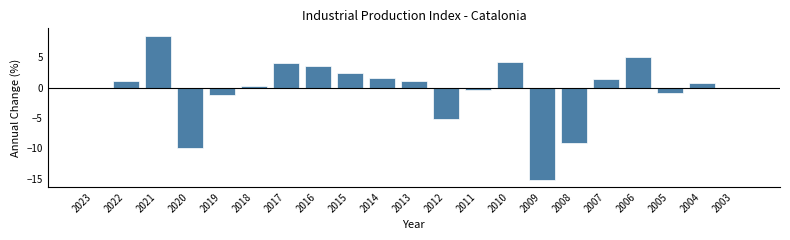

The chart shows a value of 4.3 at 2010. True or false?

True